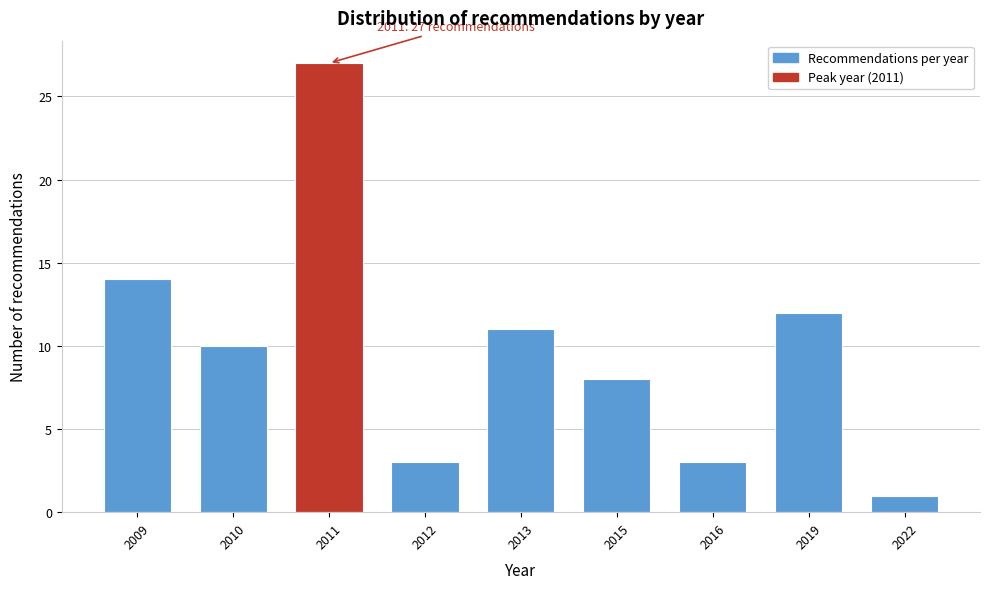

Reading left to right, transcribe all the data shown in this chart.

2009=14	2010=10	2011=27	2012=3	2013=11	2015=8	2016=3	2019=12	2022=1